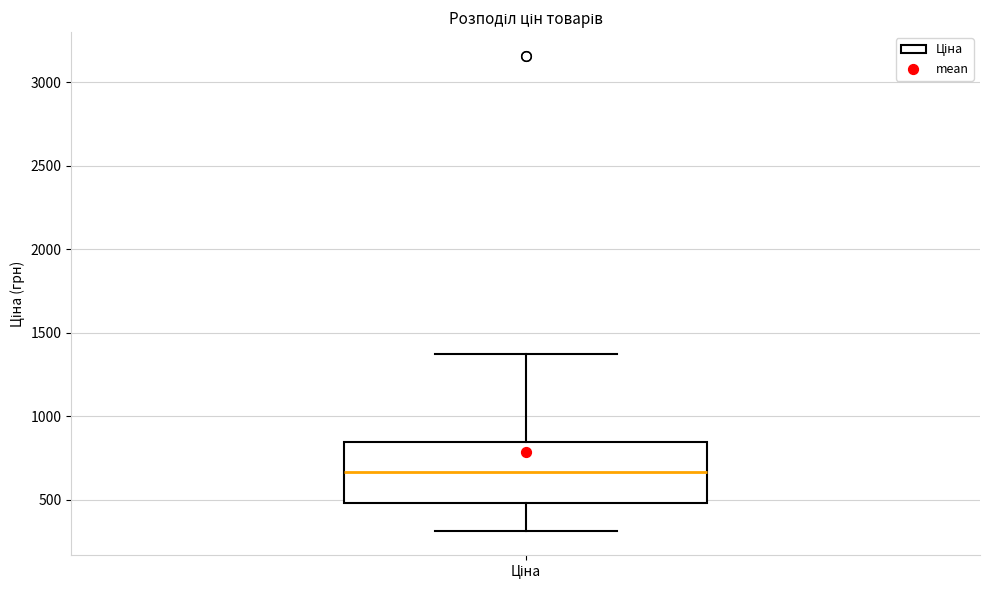

Read this box plot against the y-axis: the position of the median line, the range covered by the box, and the ends of both whiskers. The values are not printed on the chart, so give them approximately, as read against the axis.

median 650, box 500 to 850, whiskers 300 to 1400